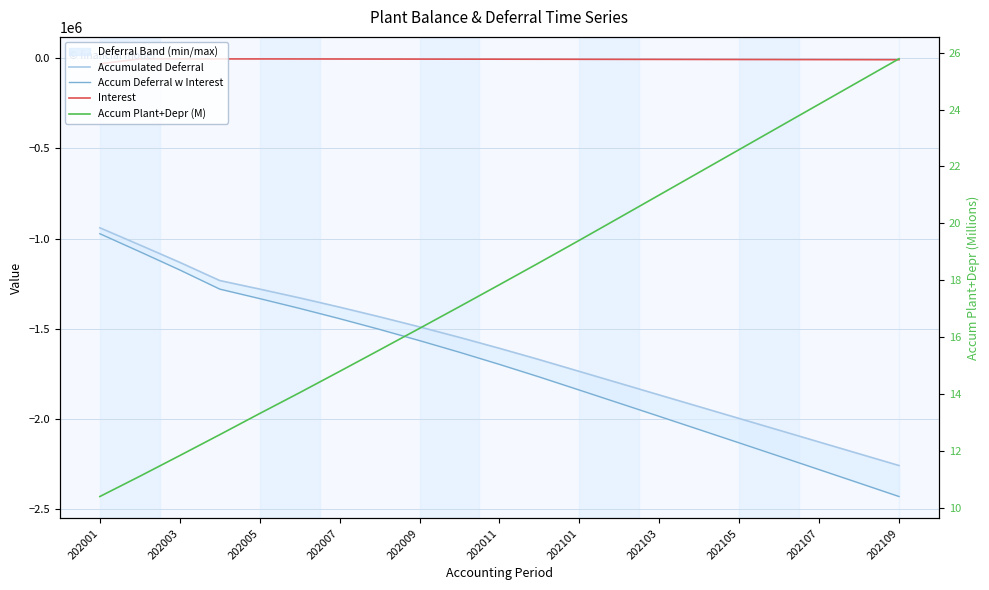

Does the chart have visible grid lines?

Yes